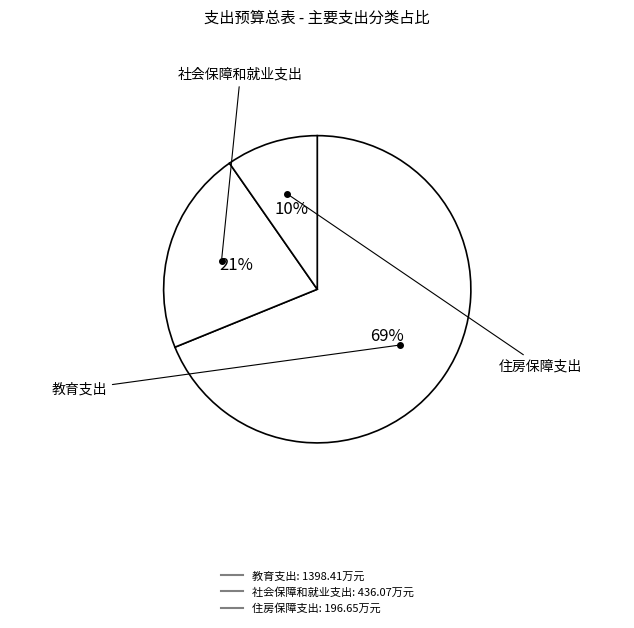

Is the sum of 社会保障和就业支出 and 教育支出 greater than half?

Yes